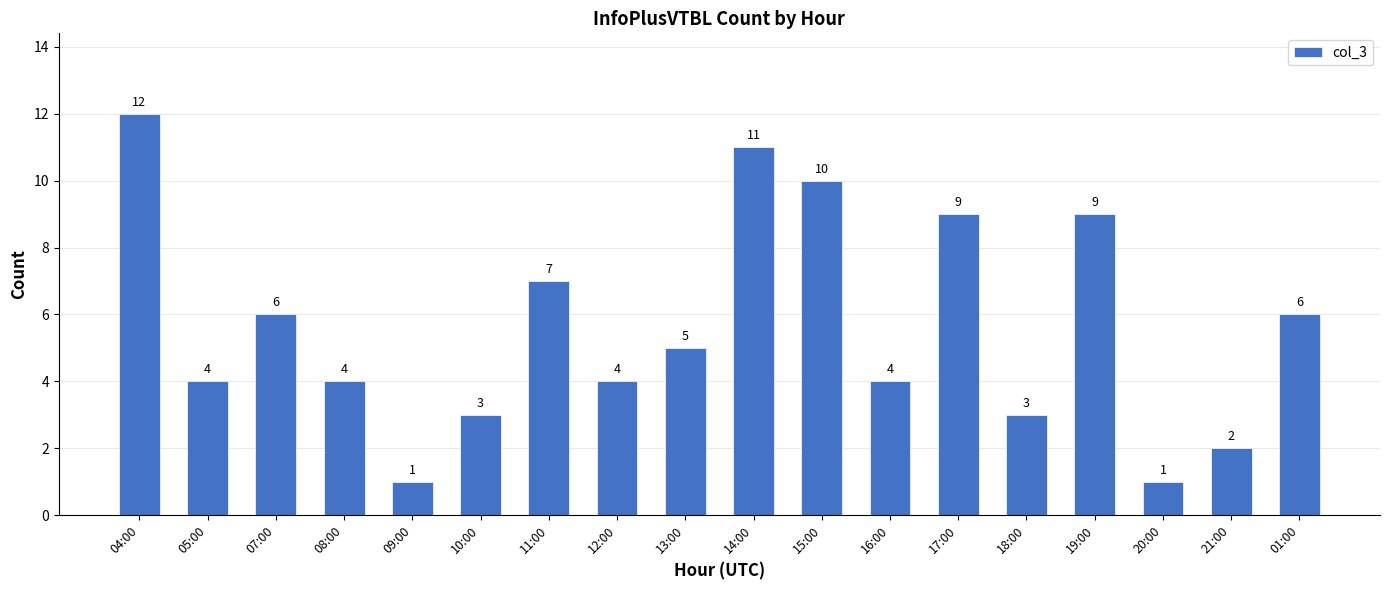

Read the value at 11:00, to the nearest 5.

5